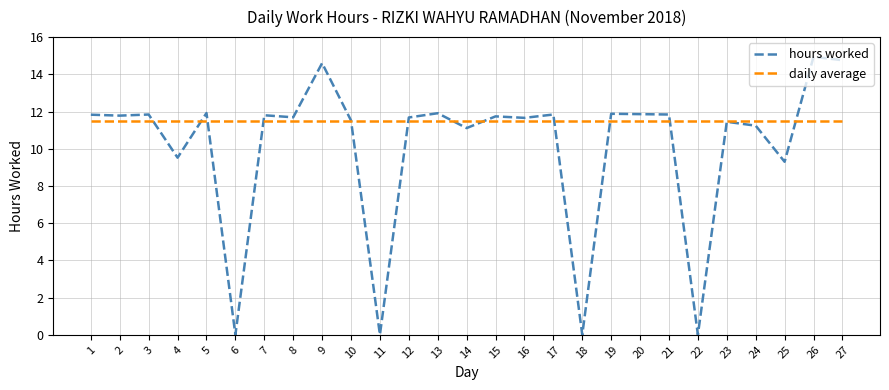

What is the difference between the hours worked values at 12 and 14?

0.6